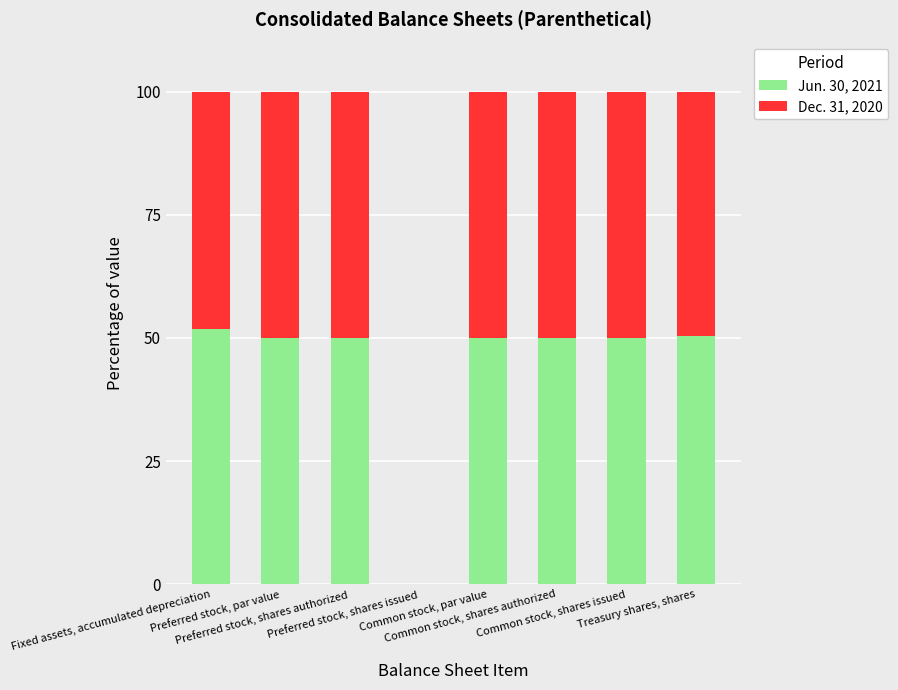

What are all the series names shown in the legend?

Jun. 30, 2021, Dec. 31, 2020